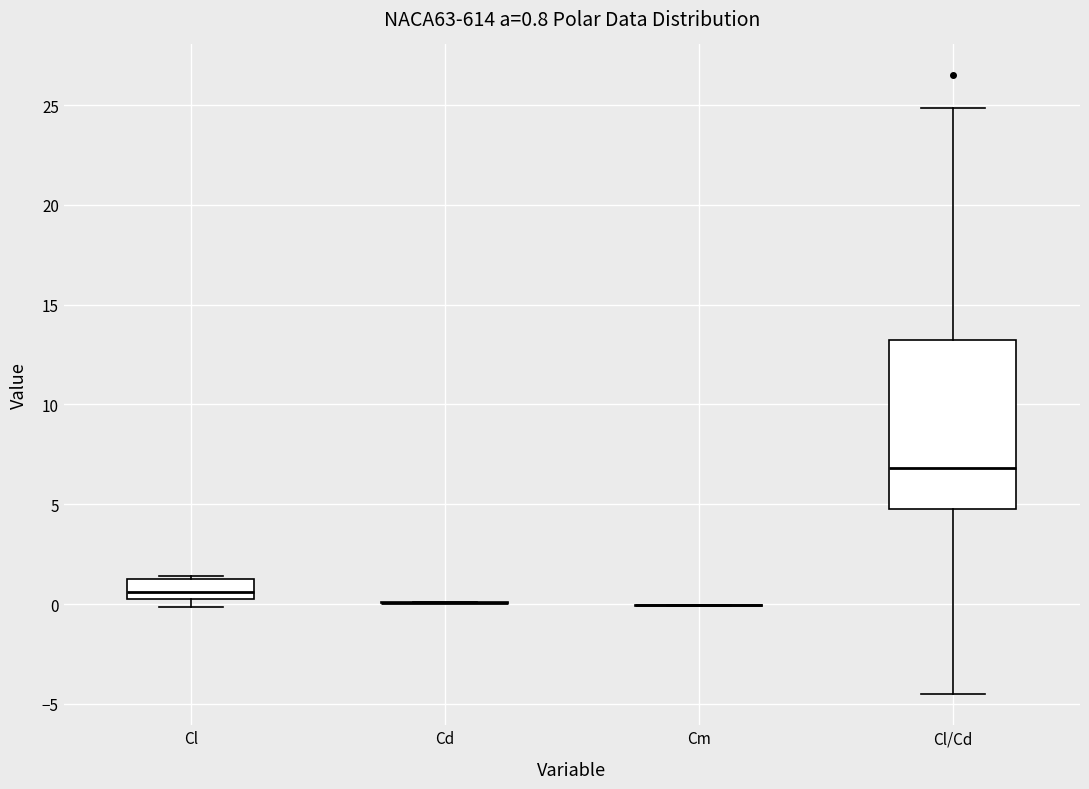

Comparing the boxes themselves (not the whiskers), which one is the tallest?

Cl/Cd